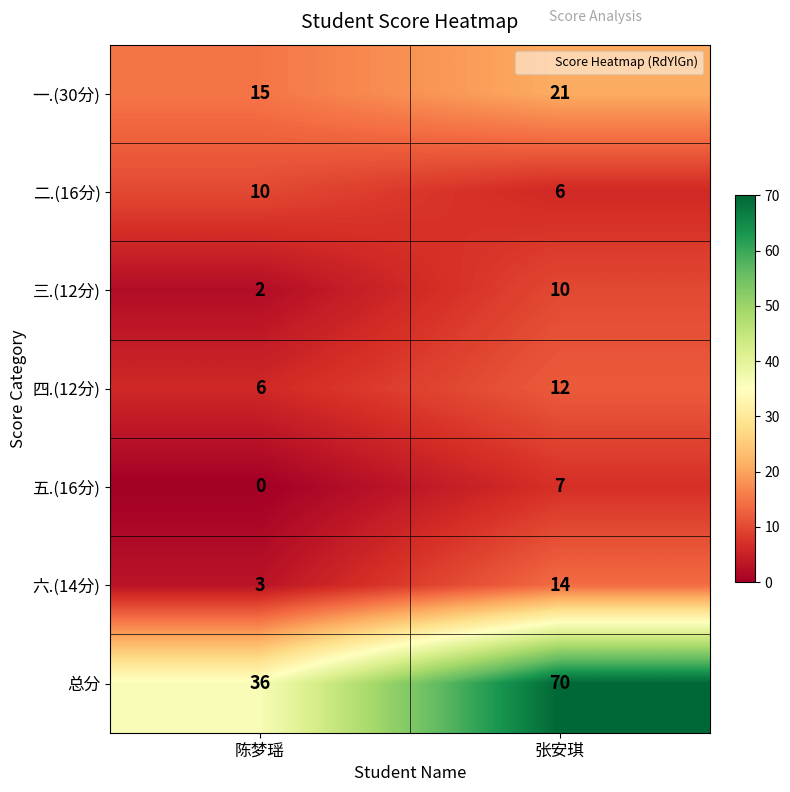

How many distinct data groups are displayed?

7